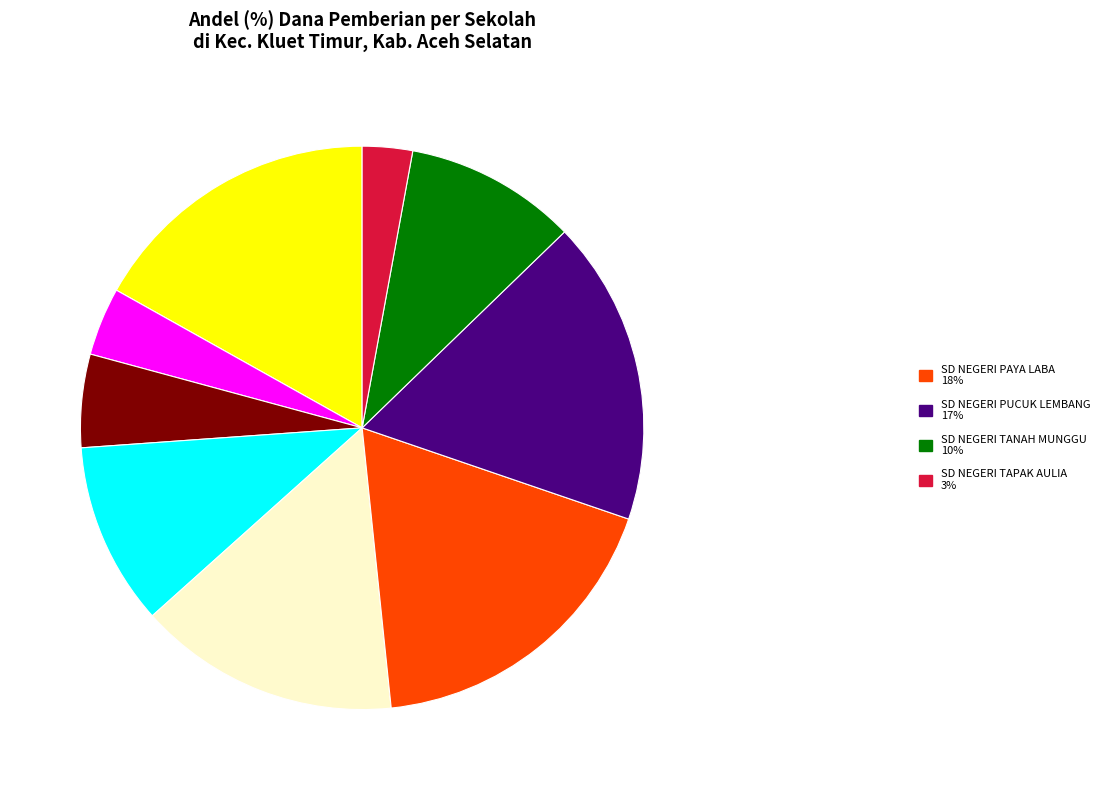

Is there any slice that represents more than half of the pie?

No